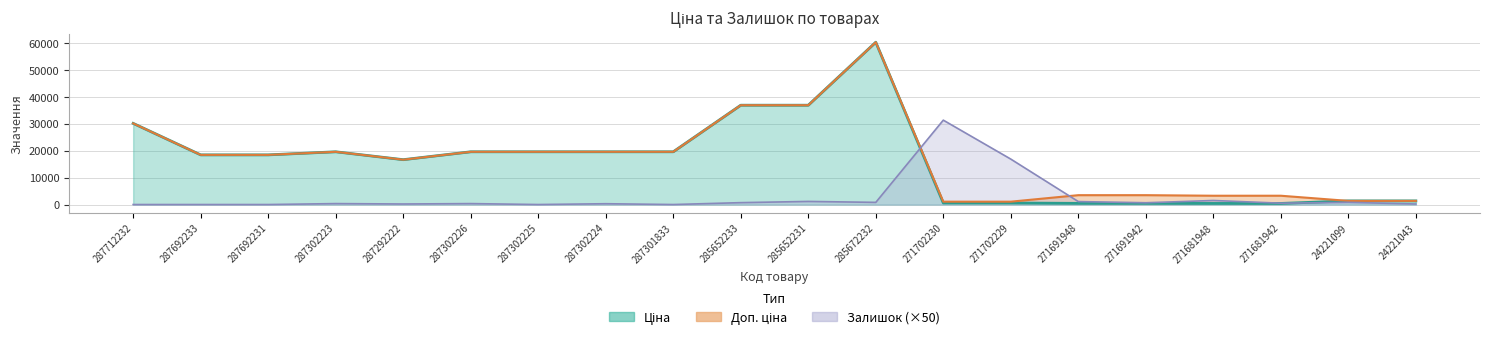

Reading right to left, transcribe all the data shown in this chart.

Ціна: 24221043=1347.9	24221099=1347.9	271681942=408.2	271681948=408.2	271691942=434.3	271691948=434.3	271702229=578.1	271702230=578.1	285672232=60205.6	285652231=36841.8	285652233=36841.8	287301833=19564.9	287302224=19564.9	287302225=19564.9	287302226=19564.9	287292222=16636.8	287302223=19564.9	287692231=18420.9	287692233=18420.9	287712232=30102.8
Доп. ціна: 24221043=1348.0	24221099=1348.0	271681942=3265.8	271681948=3265.8	271691942=3474.1	271691948=3474.1	271702229=1060.0	271702230=1060.0	285672232=60205.6	285652231=36841.8	285652233=36841.8	287301833=19564.9	287302224=19564.9	287302225=19564.9	287302226=19564.9	287292222=16636.8	287302223=19564.9	287692231=18420.9	287692233=18420.9	287712232=30102.8
Залишок: 24221043=200.0	24221099=800.0	271681942=500.0	271681948=1500.0	271691942=650.0	271691948=1100.0	271702229=16850.0	271702230=31300.0	285672232=800.0	285652231=1150.0	285652233=700.0	287301833=0.0	287302224=300.0	287302225=0.0	287302226=350.0	287292222=200.0	287302223=350.0	287692231=0.0	287692233=0.0	287712232=0.0